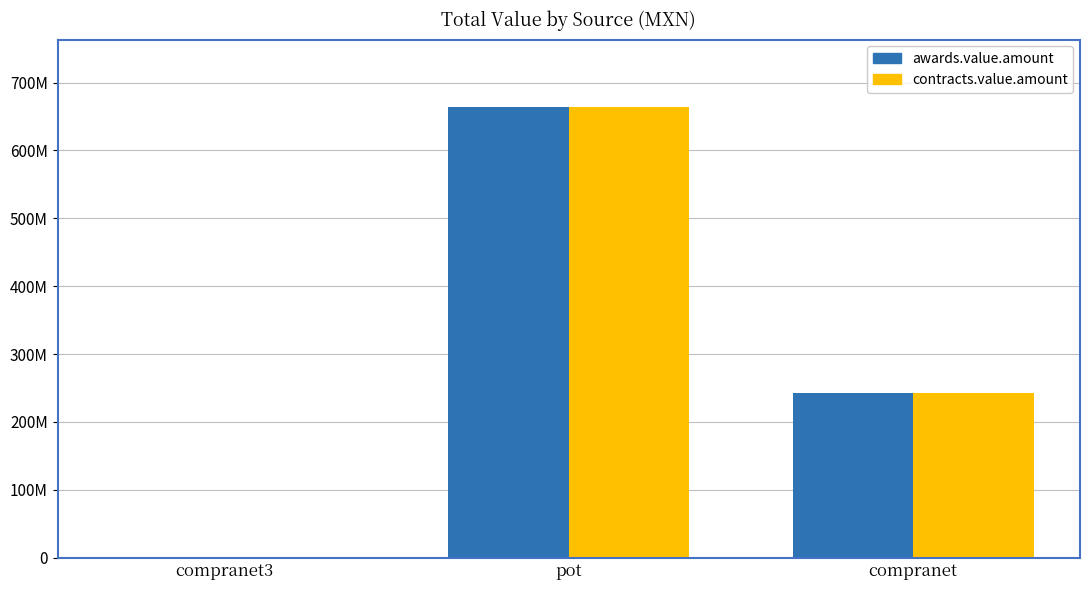

What is the difference between the contracts.value.amount values at pot and compranet3?

663870531.5